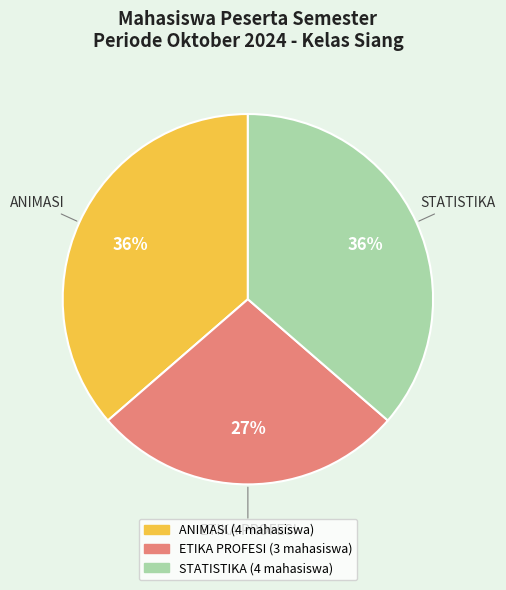

Is the sum of ETIKA PROFESI and ANIMASI greater than half?

Yes